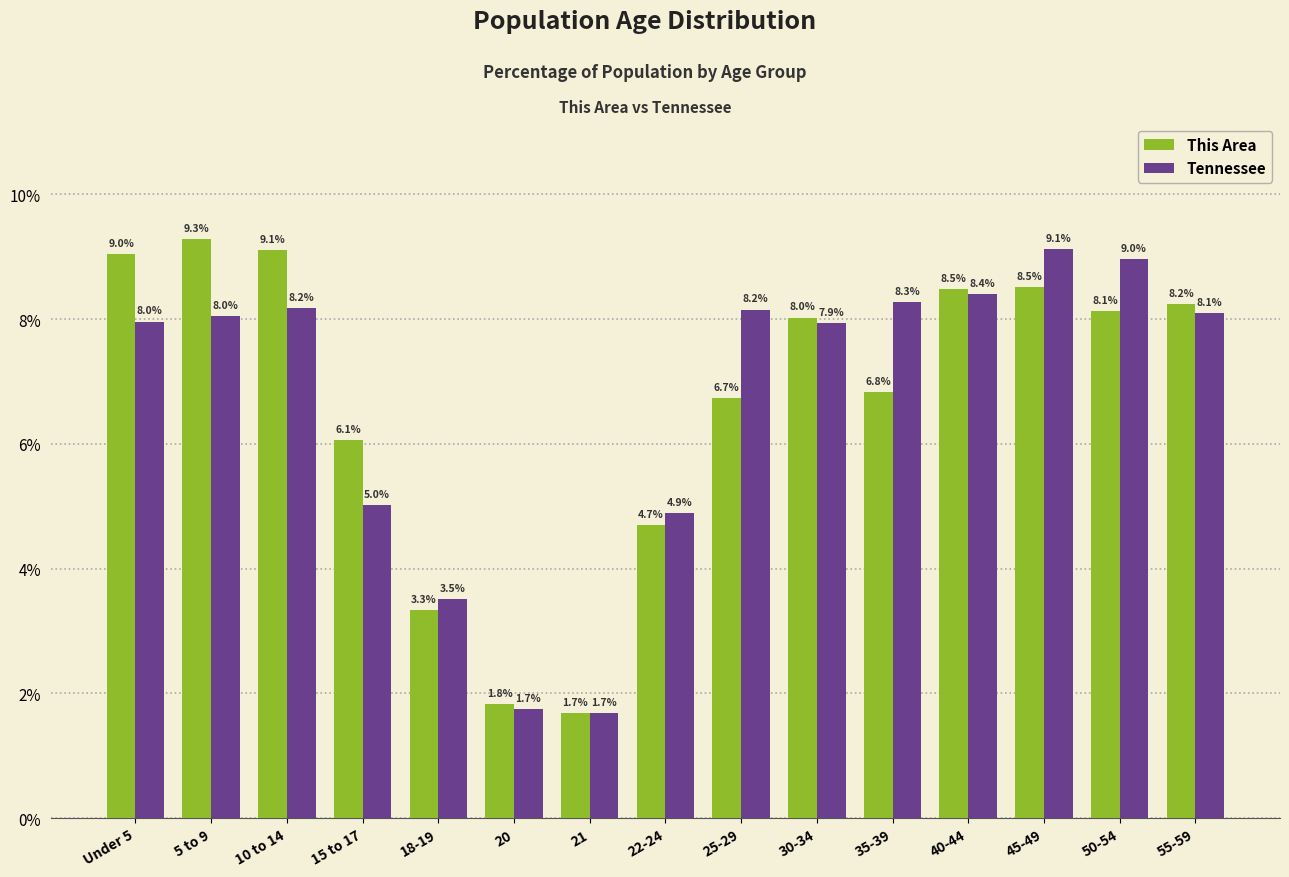

What is the total value across all series at 25-29?

14.9